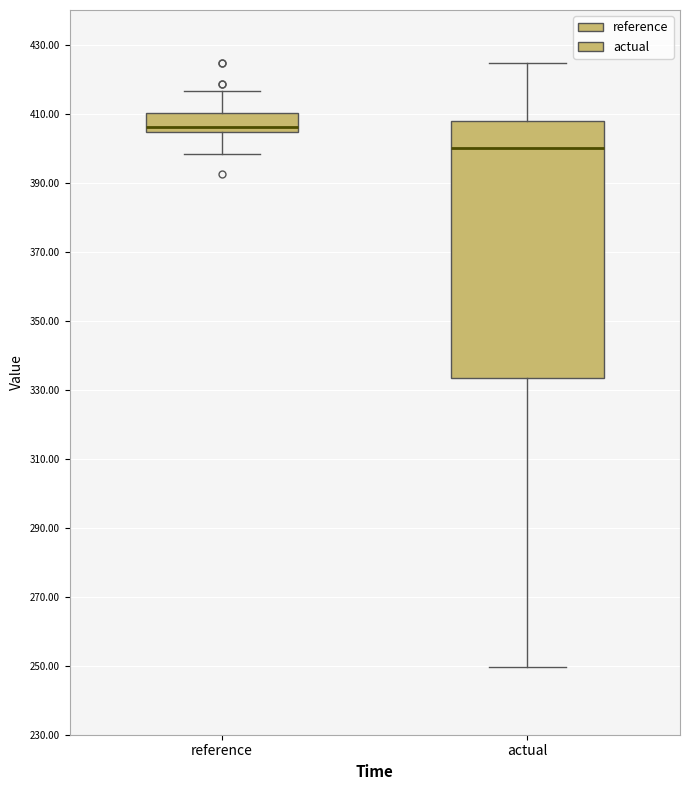

Where does the lower whisker of the box for actual end on the y-axis? The values are not printed on the chart, so give them approximately, as read against the axis.

250